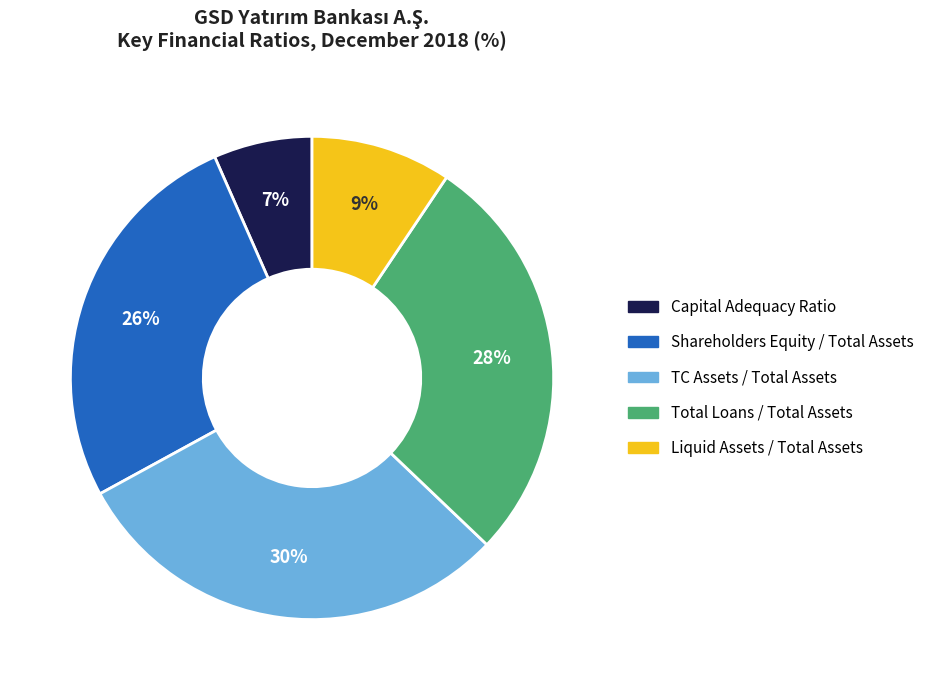

Which category has the smallest portion of the pie?

Capital Adequacy Ratio